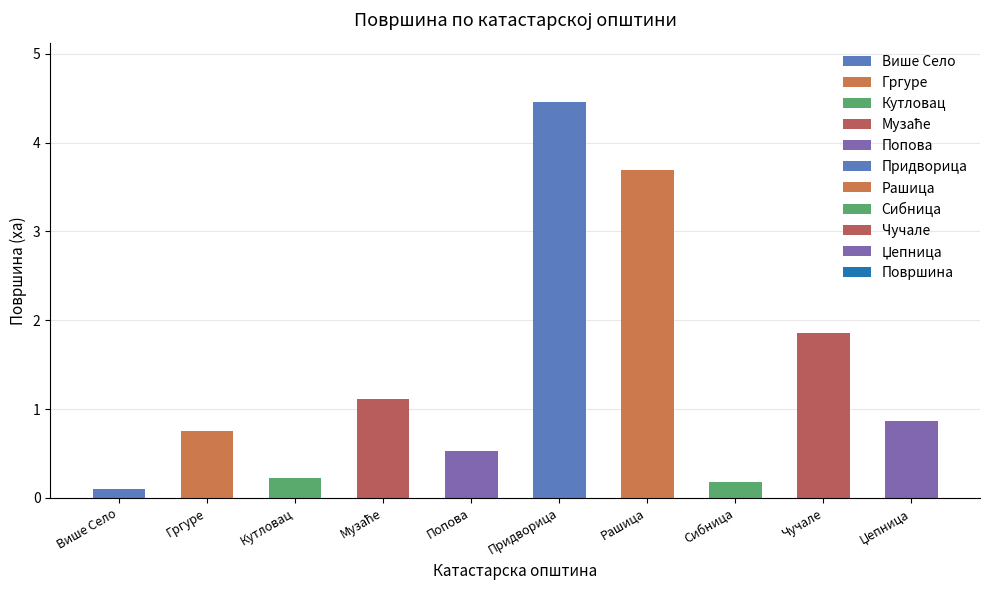

What is the value of the 3rd bar from the left?

0.2